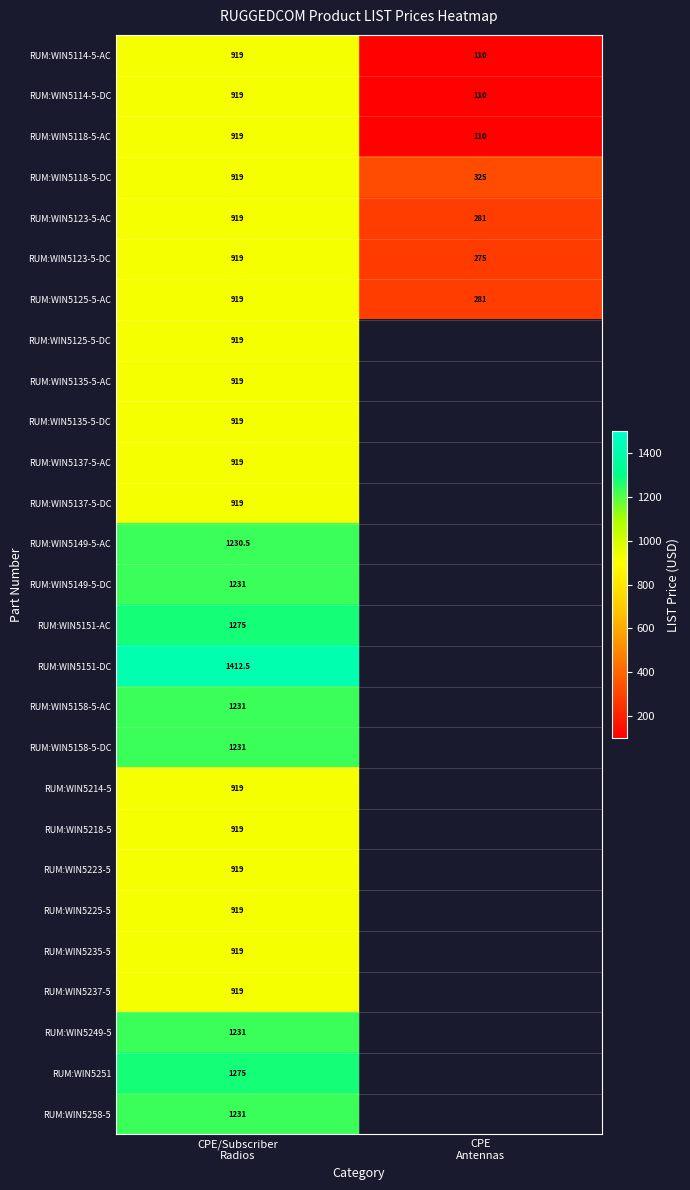

What is the difference between the maximum and minimum values in the RUM:WIN5123-5-AC series?

638.0